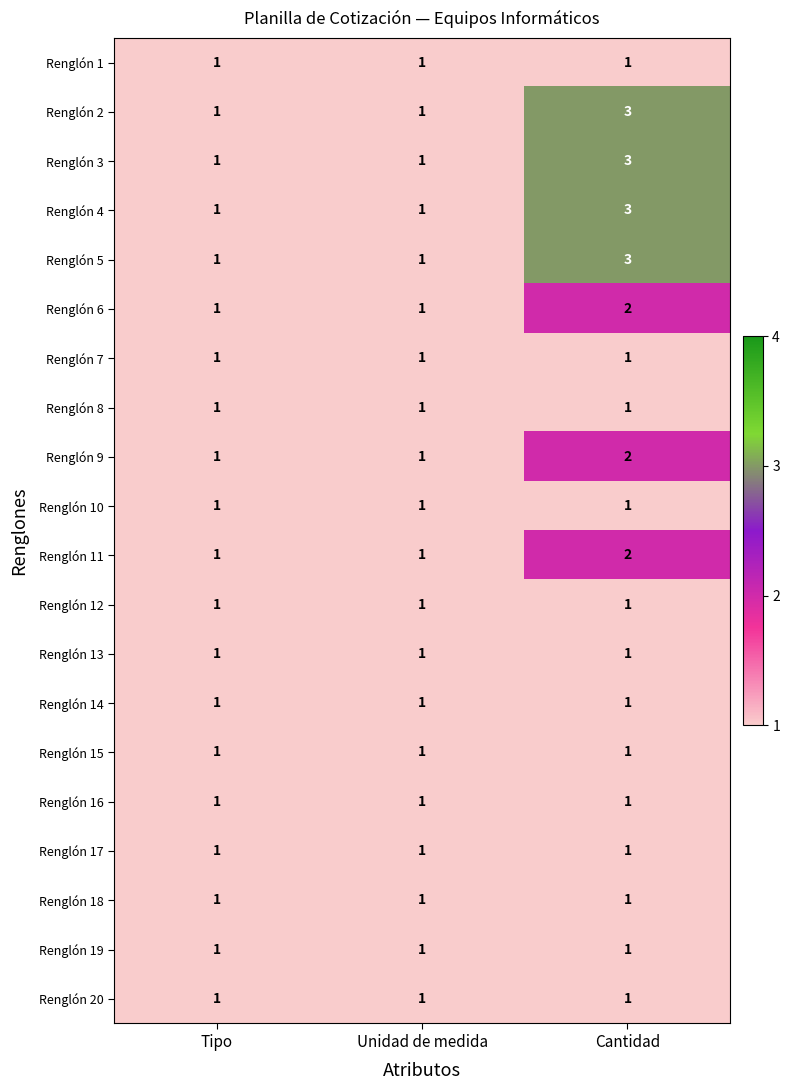

How many Renglón 2 values are between 1 and 3?

3